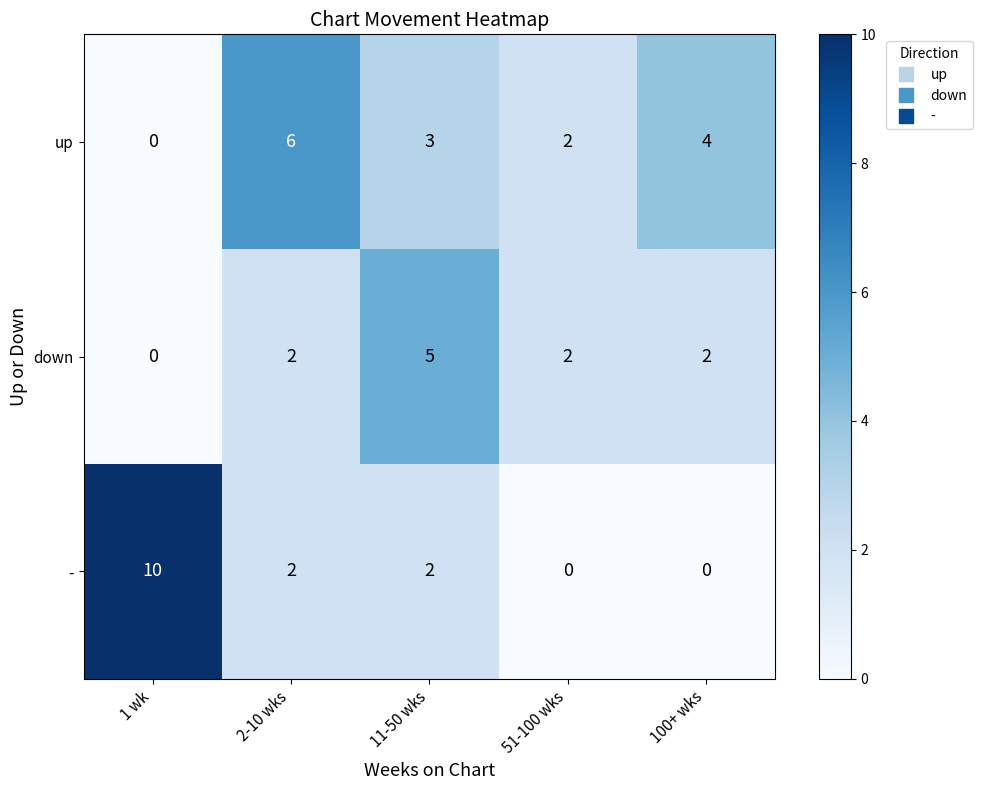

What is the total value across all series at 51-100 wks?

4